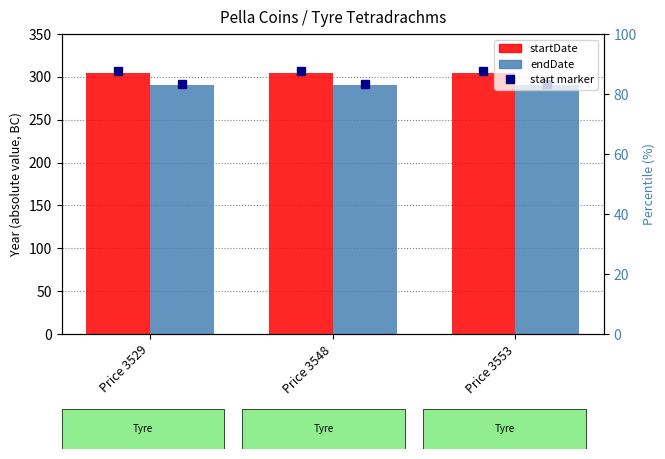

Which category has the lowest value in the endDate series?

Price 3529